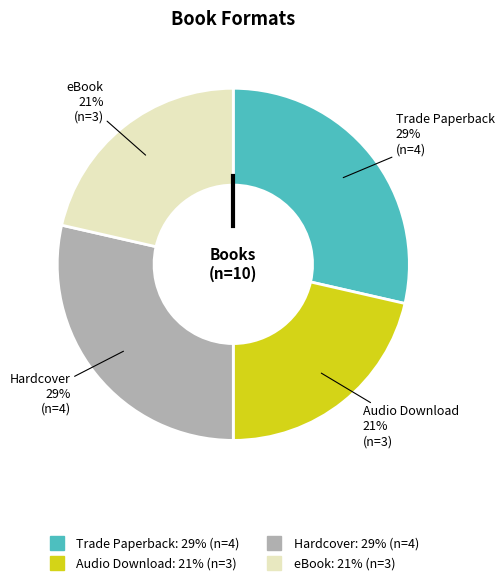

Is it true that Audio Download is 21% of the pie?

True